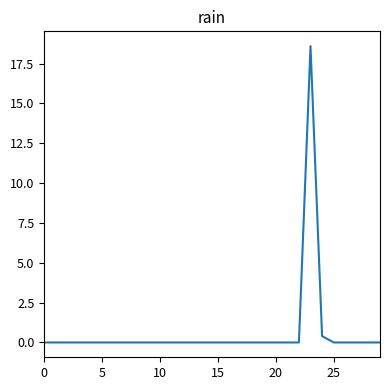

Does the chart have visible grid lines?

No